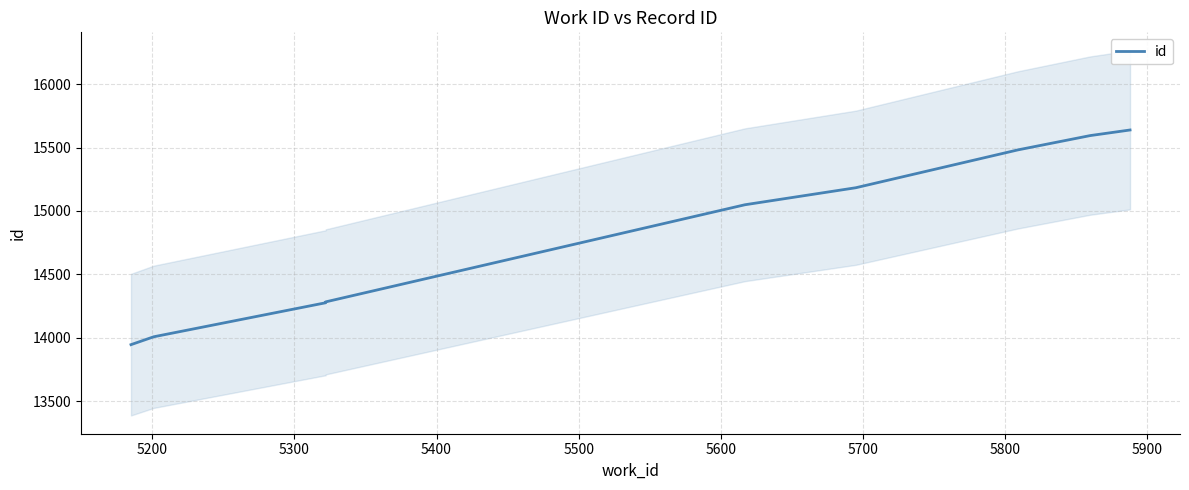

Which has a higher value, 5400 or 5200?

5400